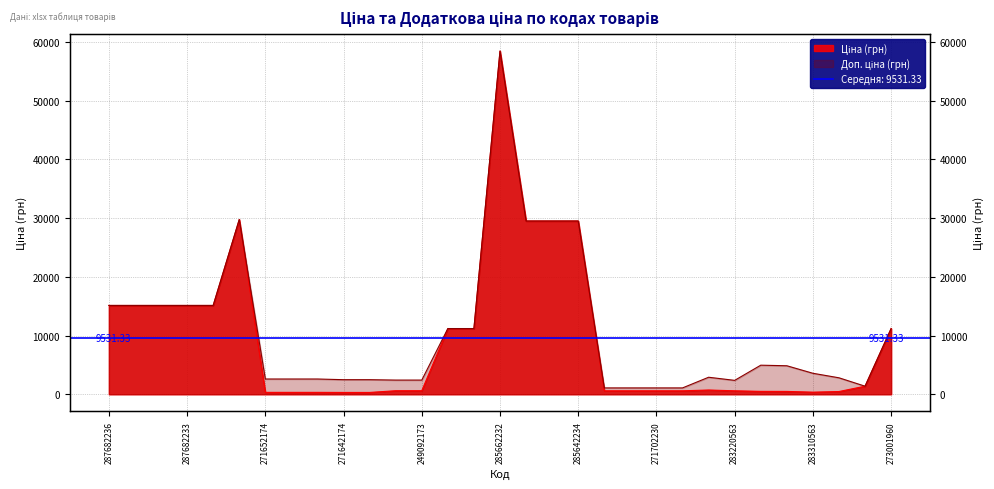

At how many categories does at least one series exceed 46938?

1